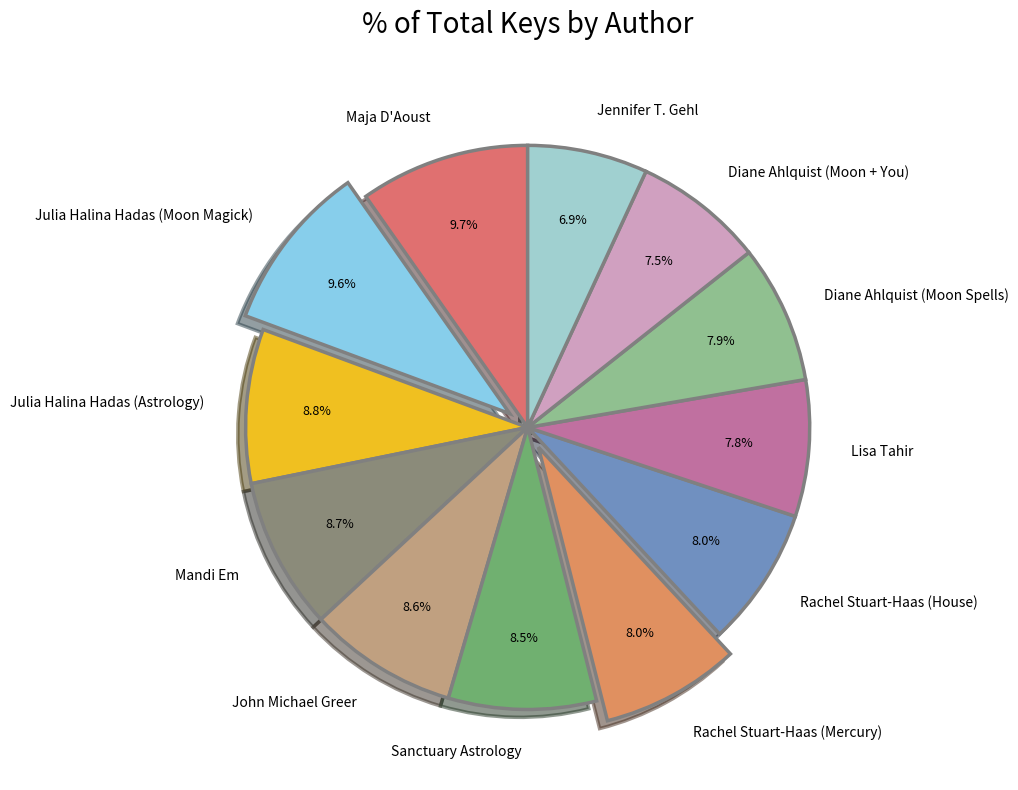

Is Rachel Stuart-Haas (Mercury) the majority of the pie?

No